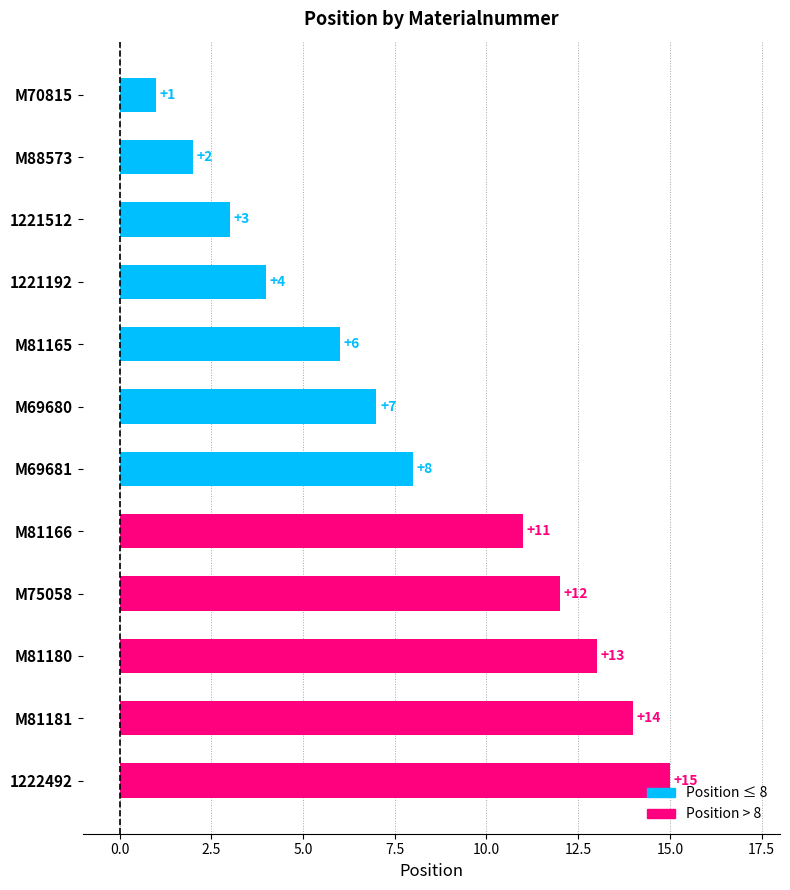

What is the average value?

8